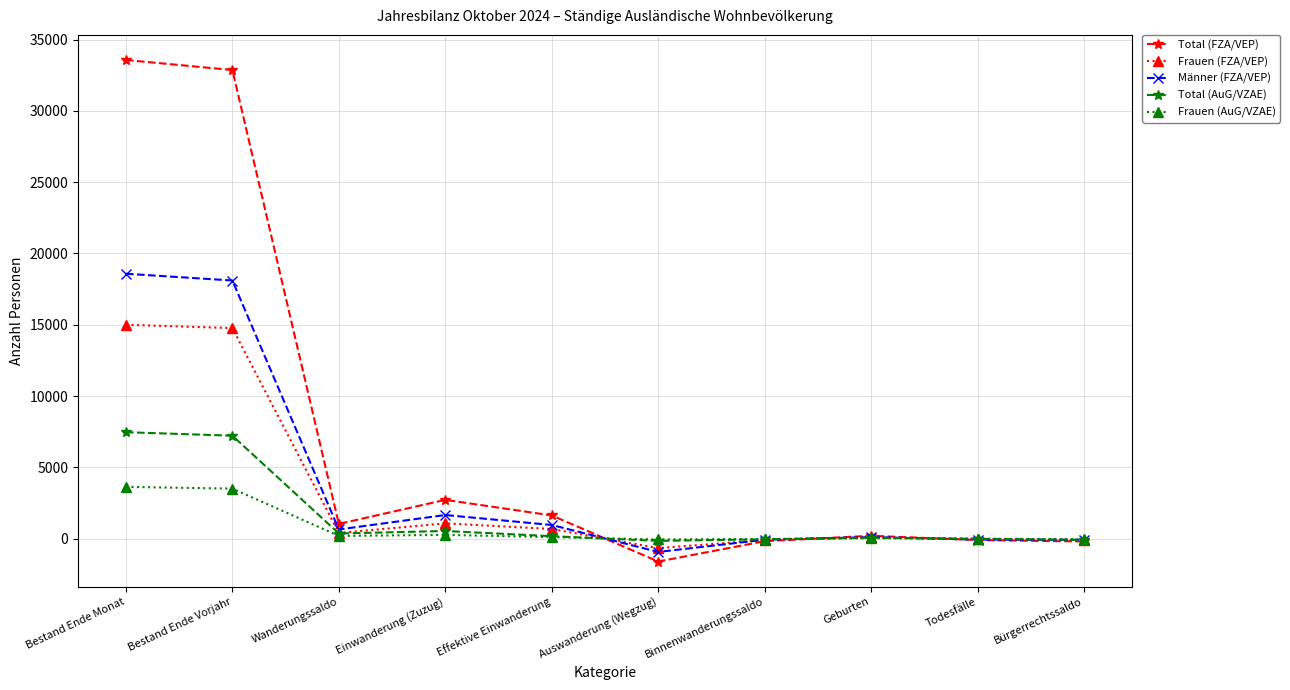

At which label is Total (FZA/VEP) closest to 15981?

Einwanderung (Zuzug)